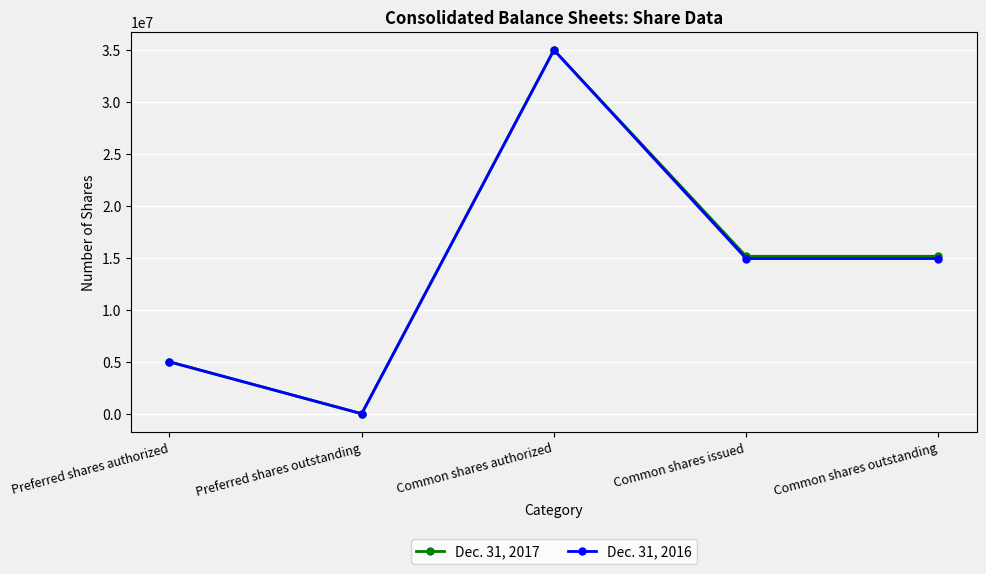

At which category is the sum across all series the highest?

Common shares authorized